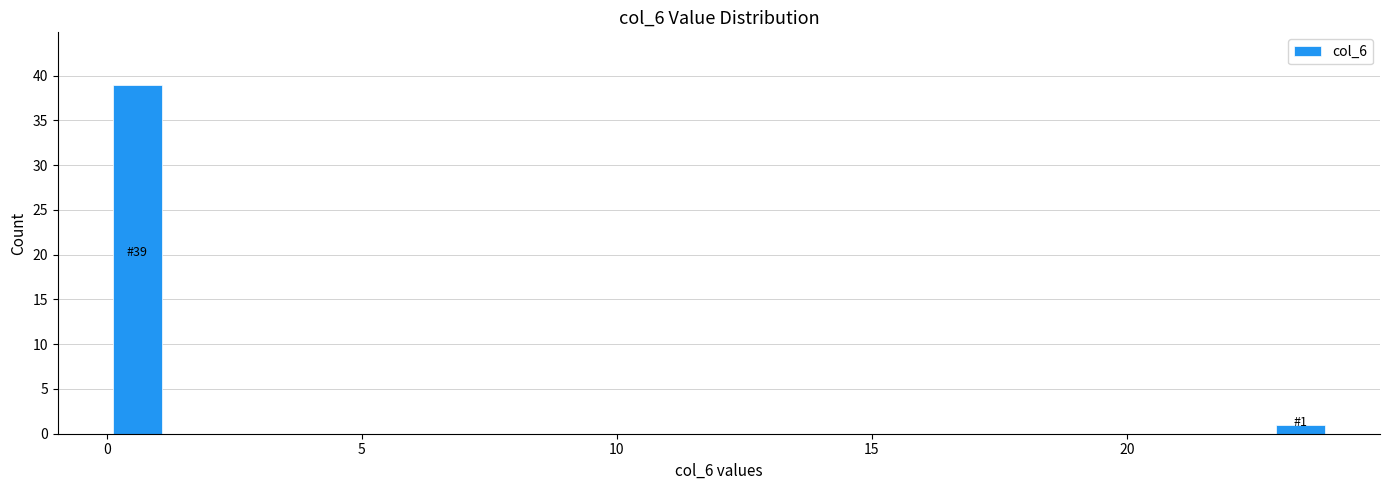

Read against the x-axis, roughly where is the centre of the tallest bar?

0.5